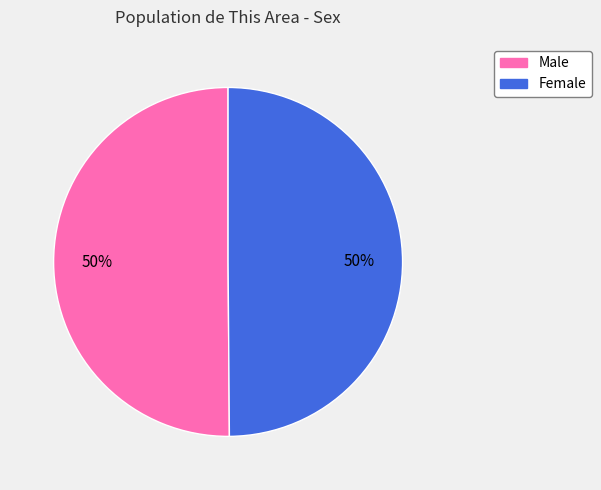

To the nearest percent, what percentage of the pie is Female?

50%